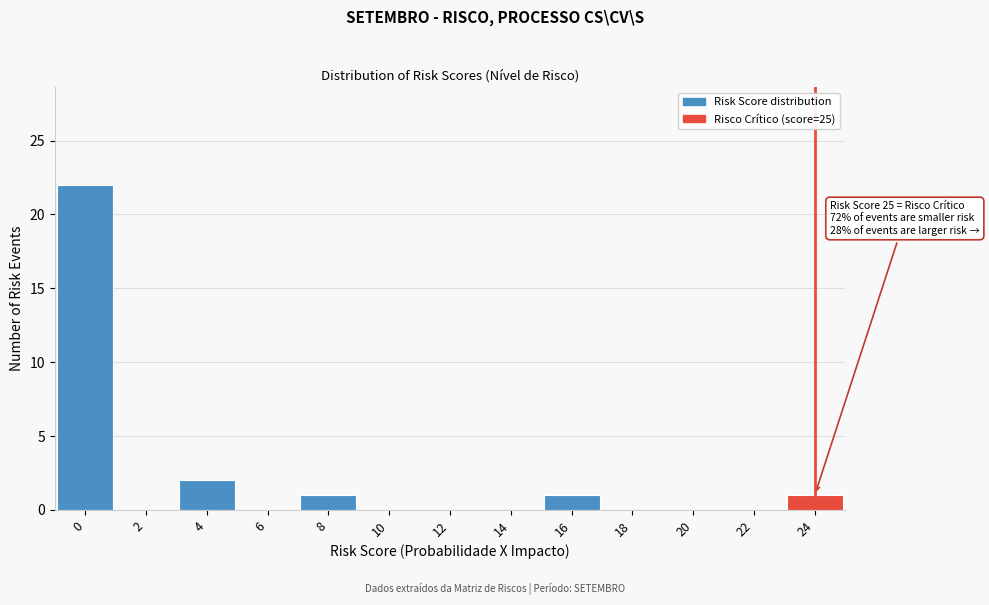

Reading left to right, transcribe all the data shown in this chart.

0=22	2=0	4=2	6=0	8=1	10=0	12=0	14=0	16=1	18=0	20=0	22=0	24=1